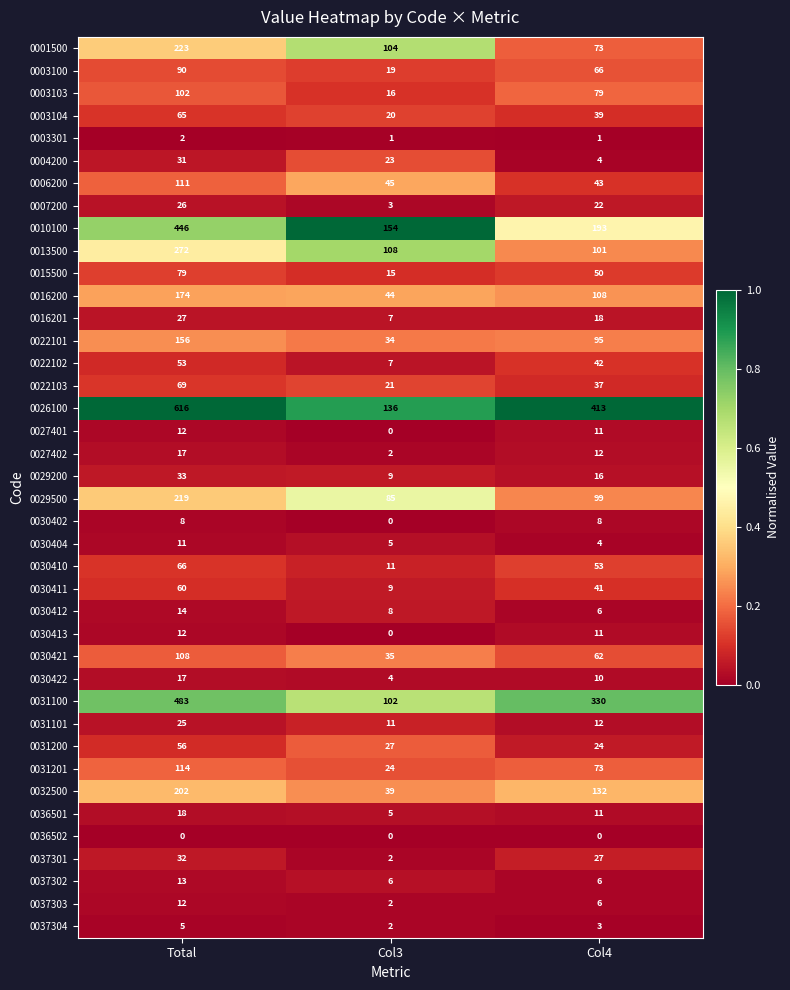

Is it true that 0010100 equals 125 at Col4?

False